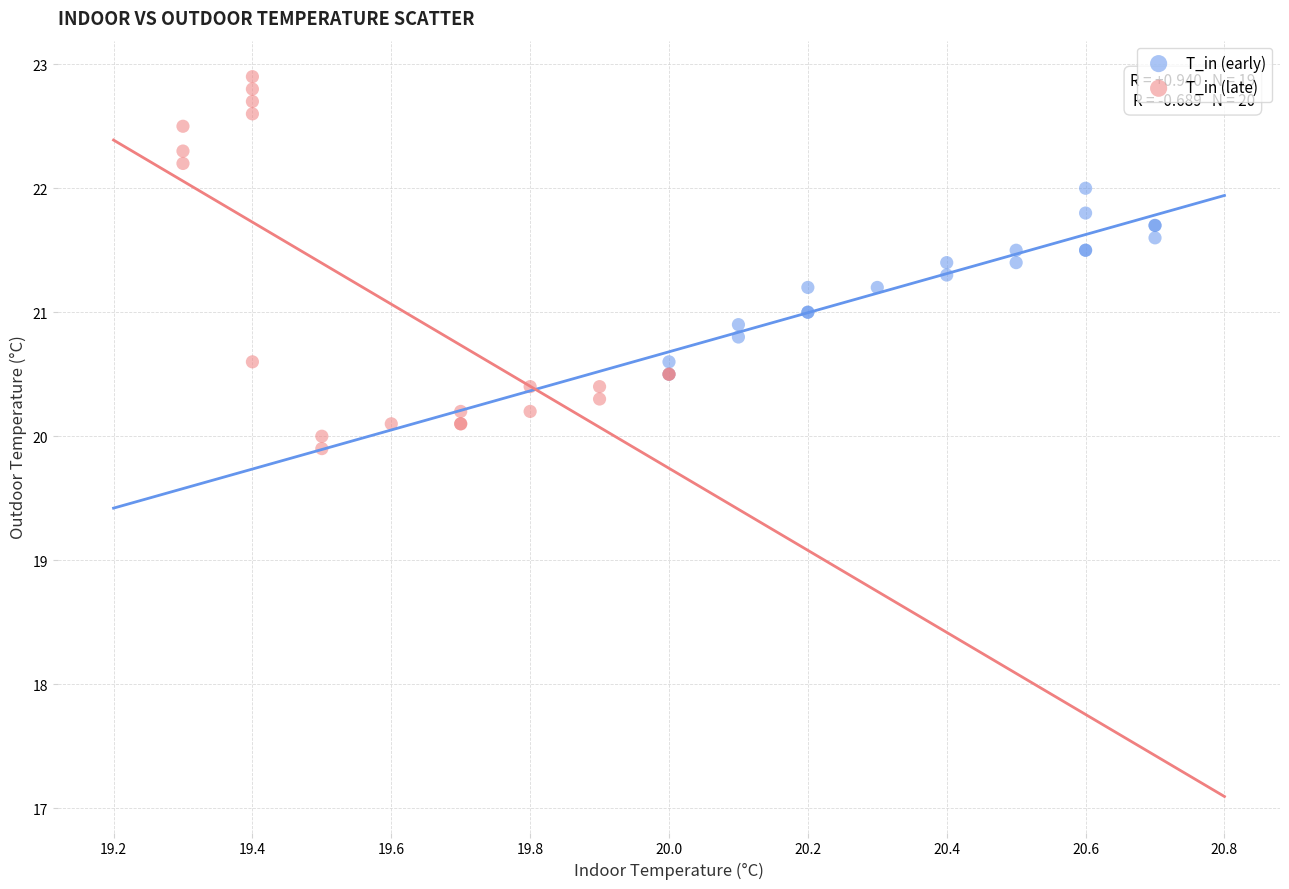

What are all the series names shown in the legend?

T_in (early), T_in (late)